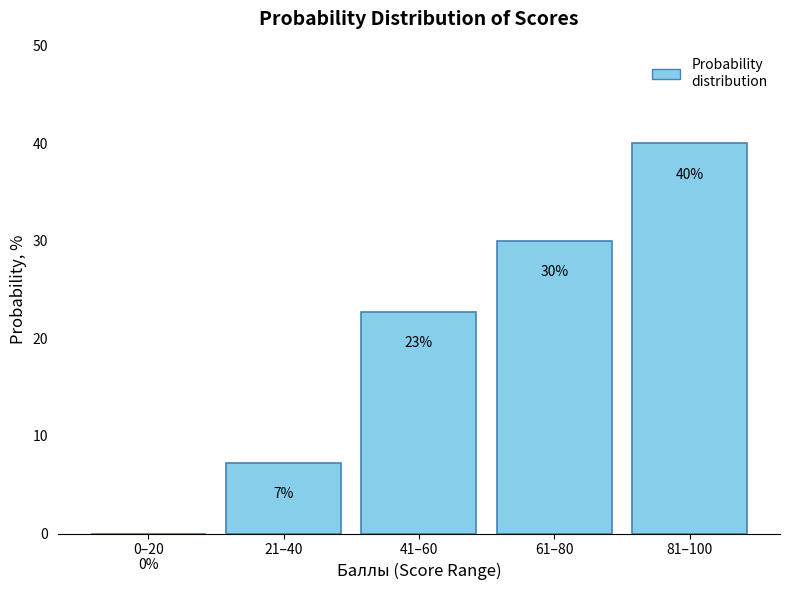

The value at 21–40 is 10.0. True or false?

False